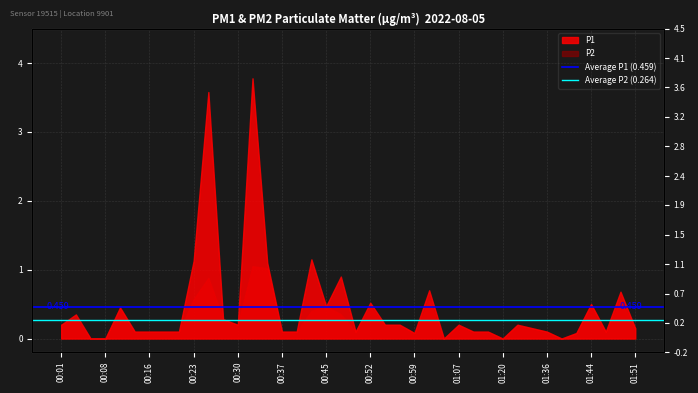

What is the value of the Average P2 (0.264) point at the 2nd from the left?

0.3